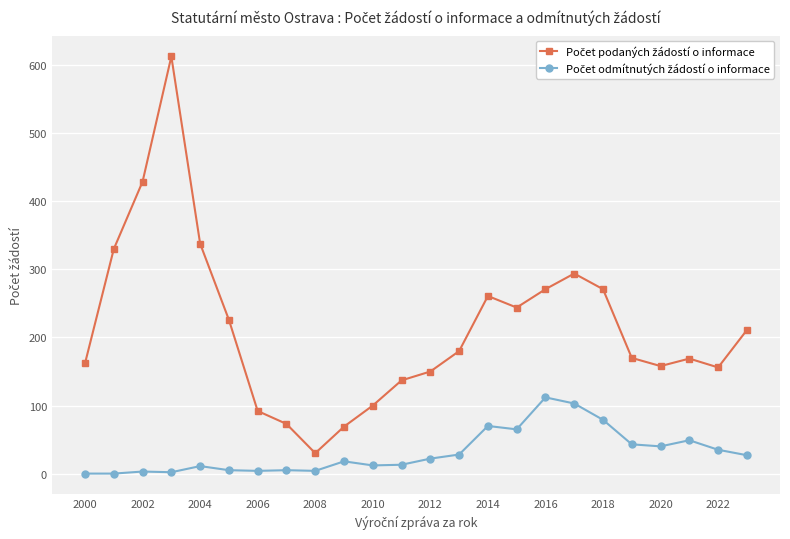

What is the maximum value shown in the chart?

613